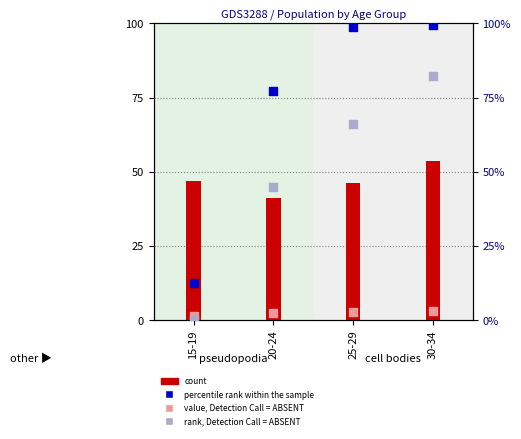

At which category is the sum across all series the highest?

30-34